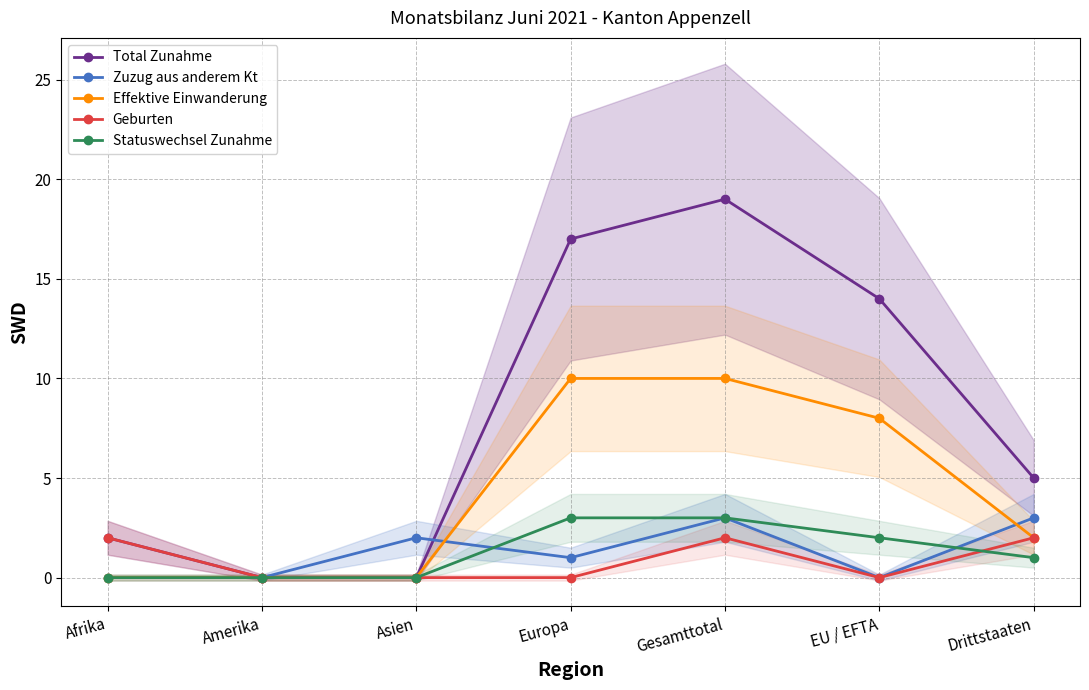

Which series has the largest total across all categories?

Total Zunahme